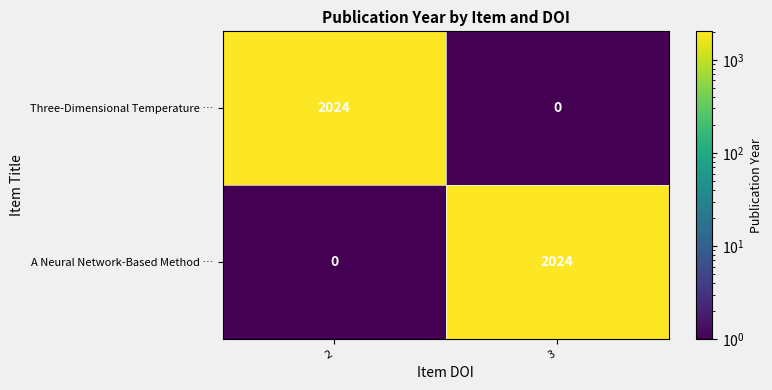

What is the sum of all Three-Dimensional Temperature … values?

2024